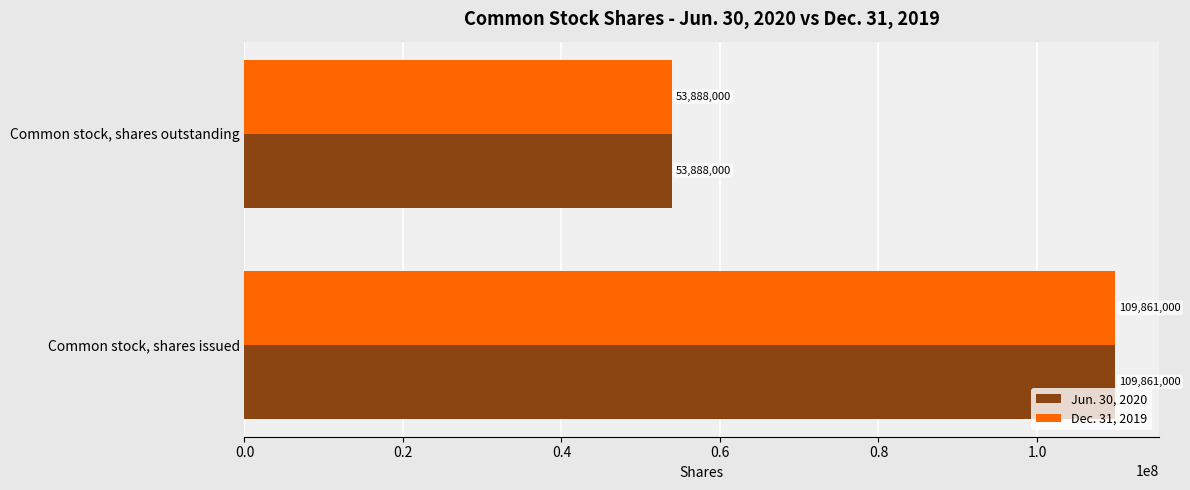

What is the total value across all series at Common stock, shares outstanding?

107776000